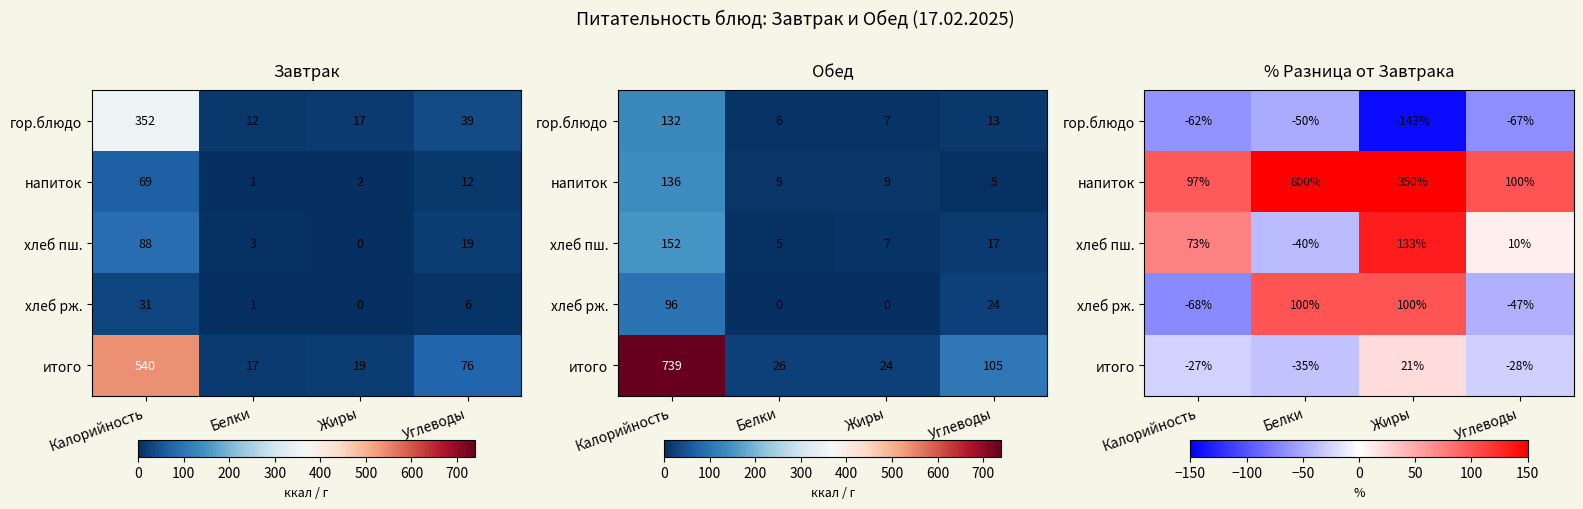

At how many categories does at least one series exceed 568?

1